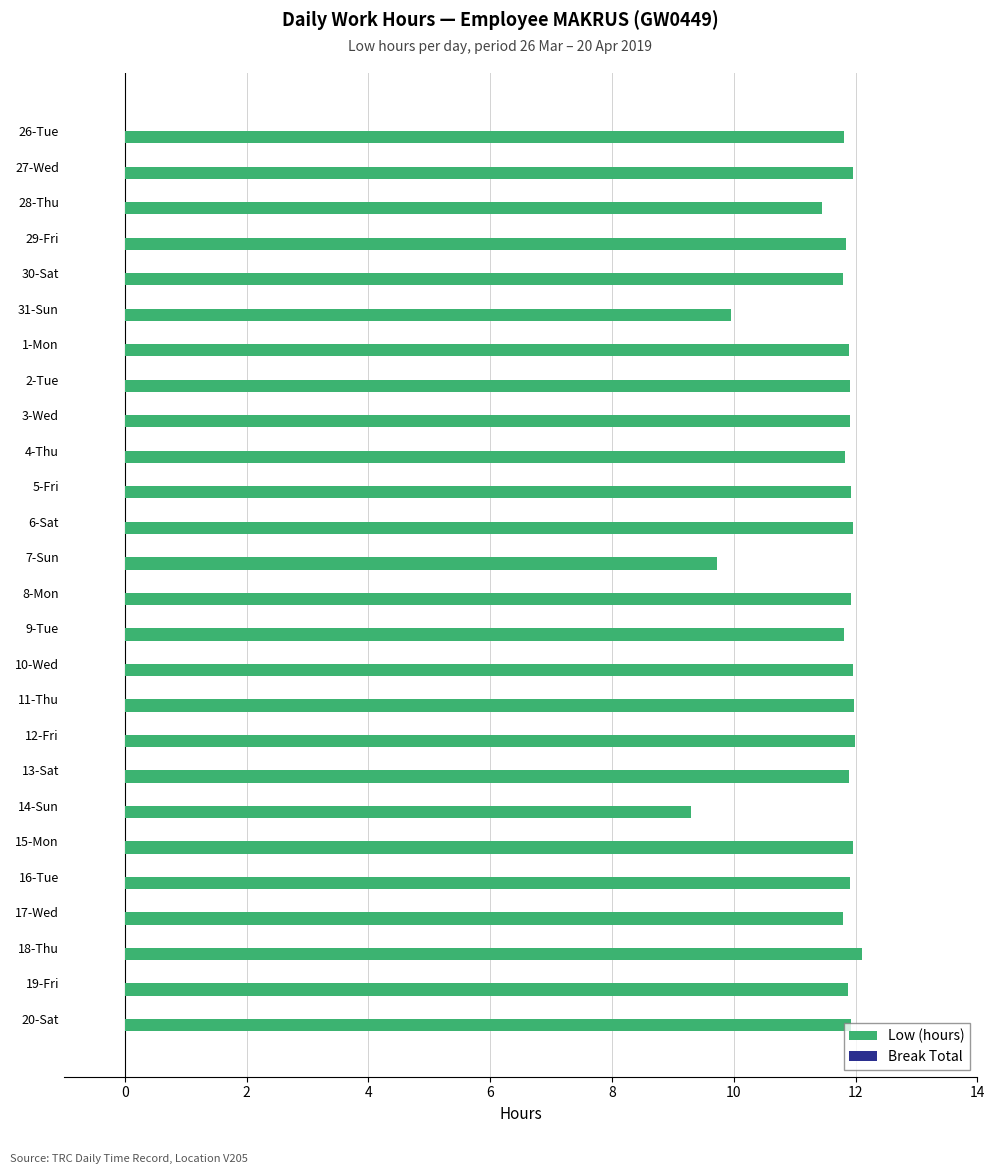

What is the average value?

11.6